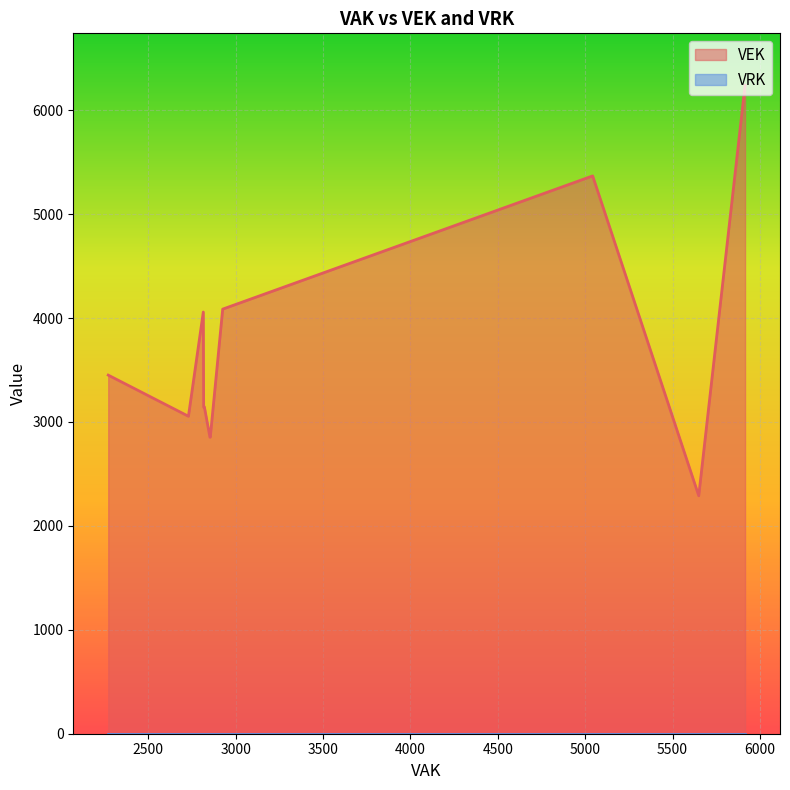

How many distinct data groups are displayed?

2